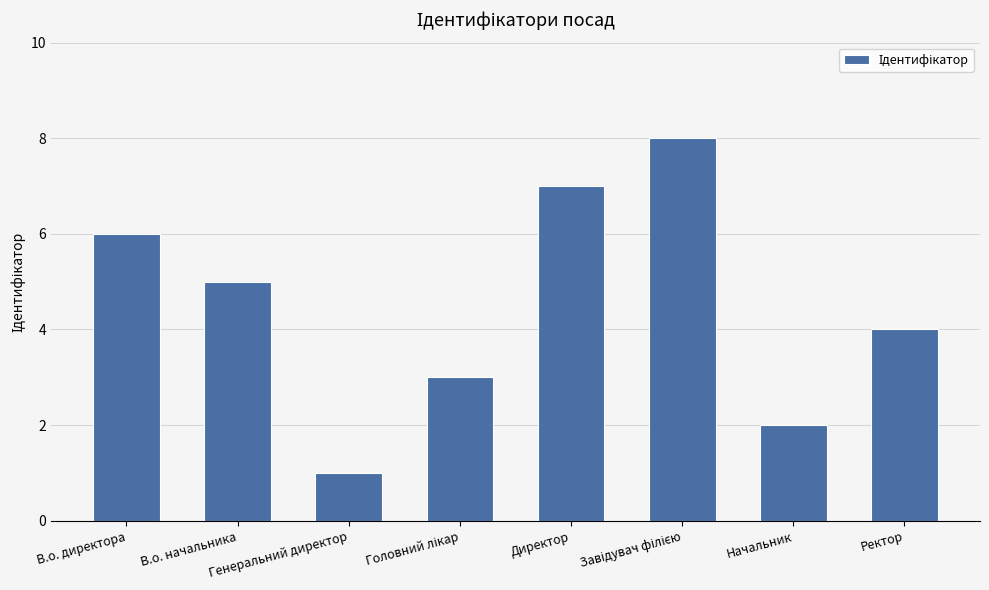

Reading right to left, transcribe all the data shown in this chart.

4	2	8	7	3	1	5	6